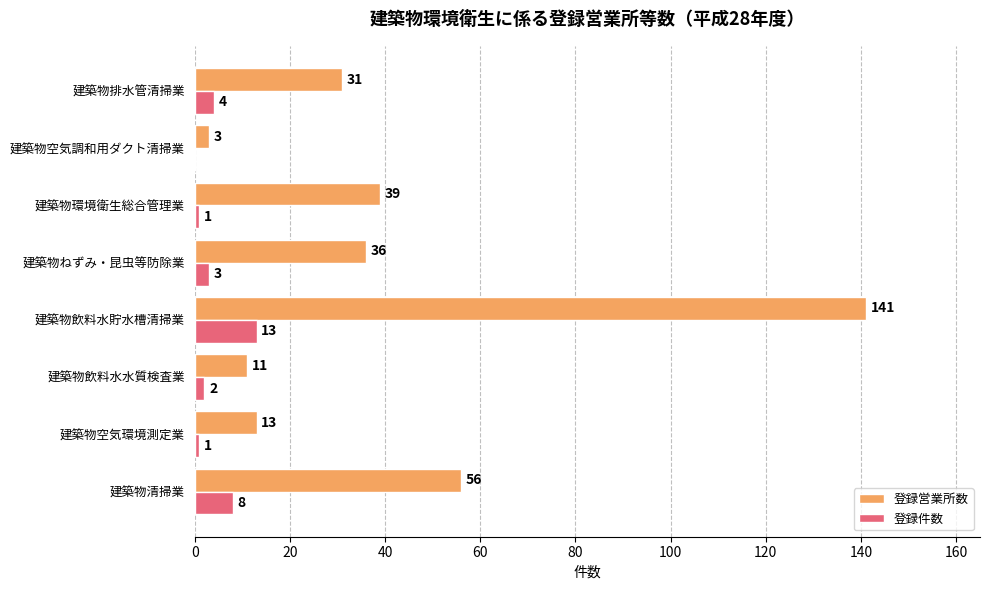

What are all the series names shown in the legend?

登録営業所数, 登録件数